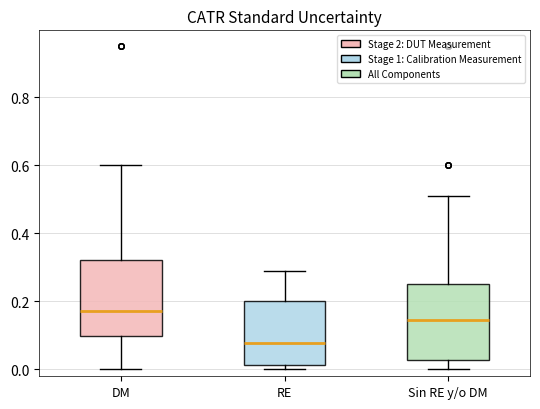

Reading left to right, read every box against the y-axis: the position of its median line, the range the box covers, and the ends of its whiskers. The values are not printed on the chart, so give them approximately, as read against the axis.

DM: median 0.18, box 0.10 to 0.32, whiskers 0.00 to 0.60
RE: median 0.08, box 0.02 to 0.20, whiskers 0.00 to 0.30
Sin RE y/o DM: median 0.14, box 0.02 to 0.26, whiskers 0.00 to 0.52